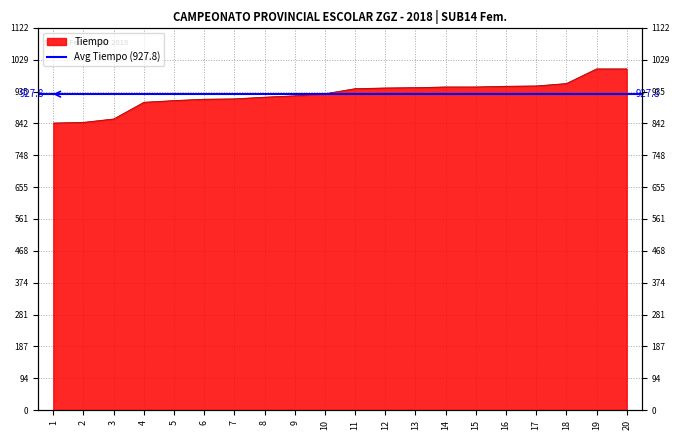

List the labels in order of value, smallest first.

1, 2, 3, 4, 5, 6, 7, 8, 9, 10, 11, 12, 13, 14, 15, 16, 17, 18, 19, 20